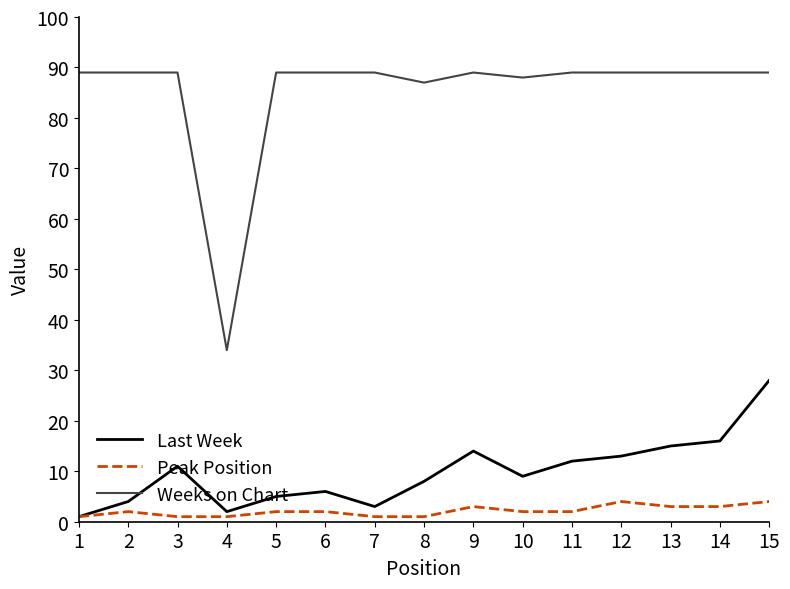

True or false: Weeks on Chart and Peak Position intersect in this chart.

False